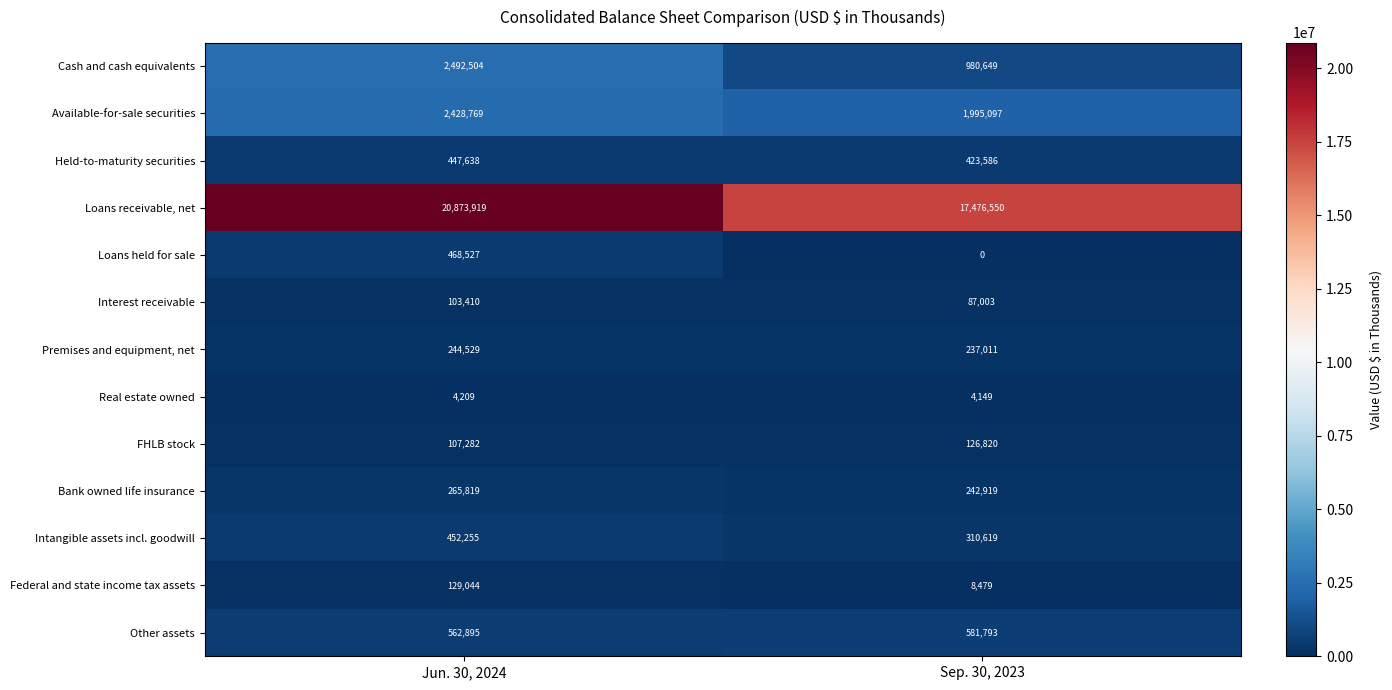

What is the sum of the FHLB stock values at Sep. 30, 2023 and Jun. 30, 2024?

234102